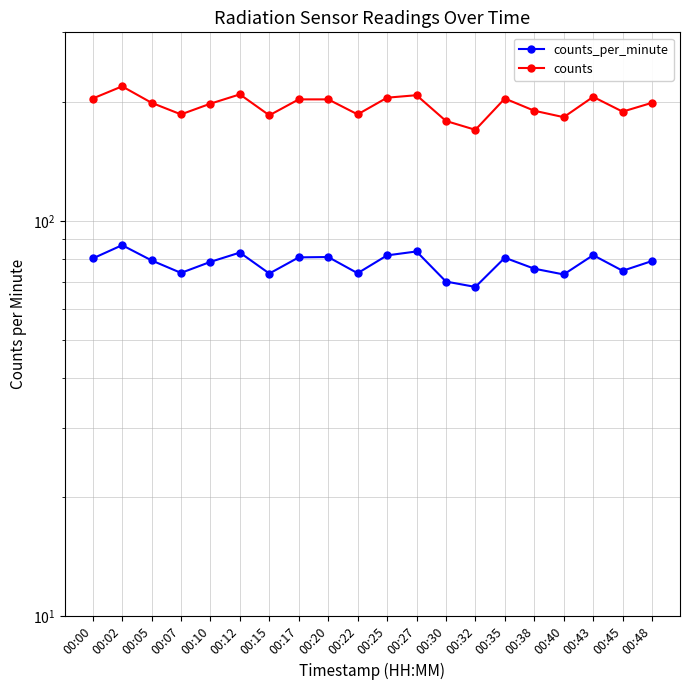

True or false: counts_per_minute and counts cross at least once.

False